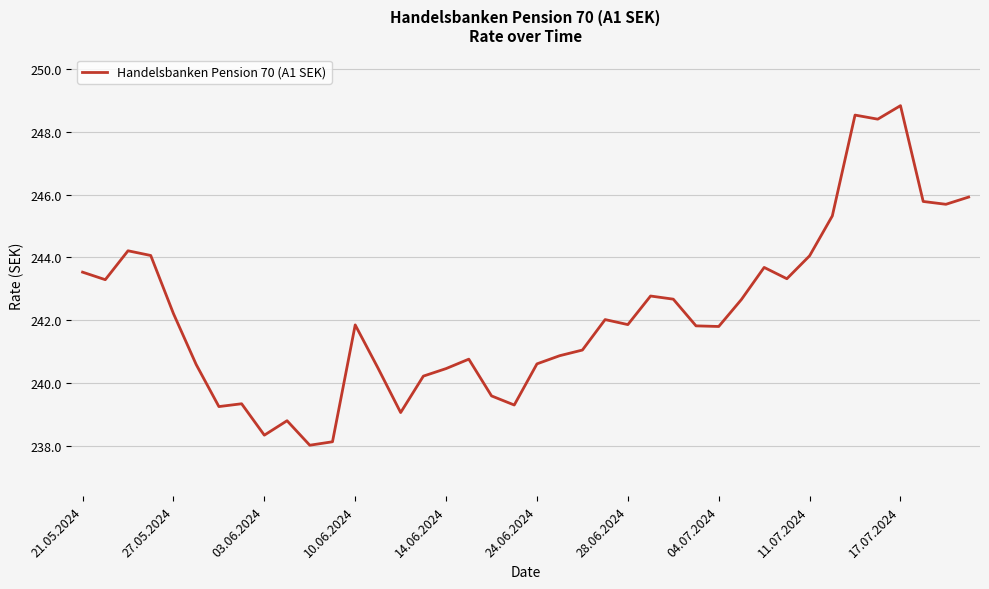

What is the maximum value shown in the chart?

248.8